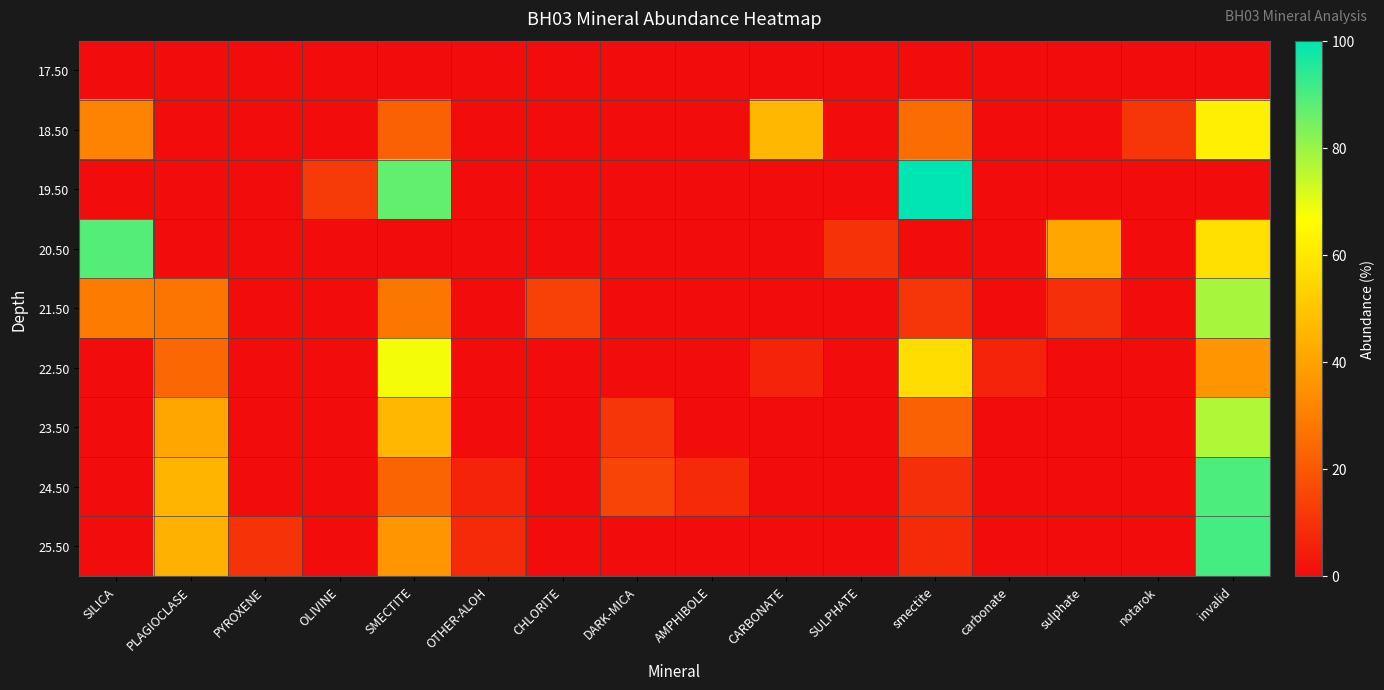

What is the total value across all series at OLIVINE?

12